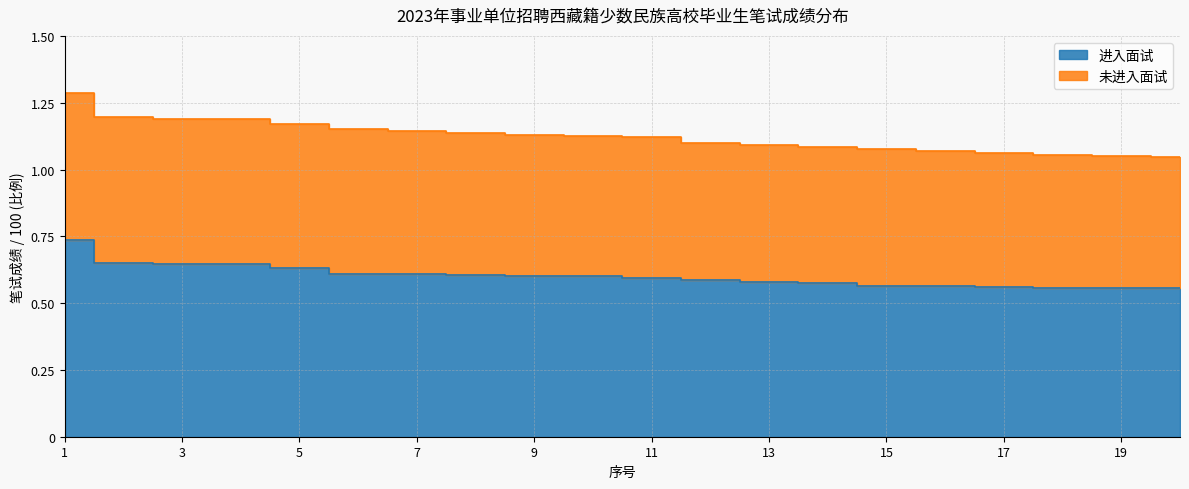

What is the average value?

0.6